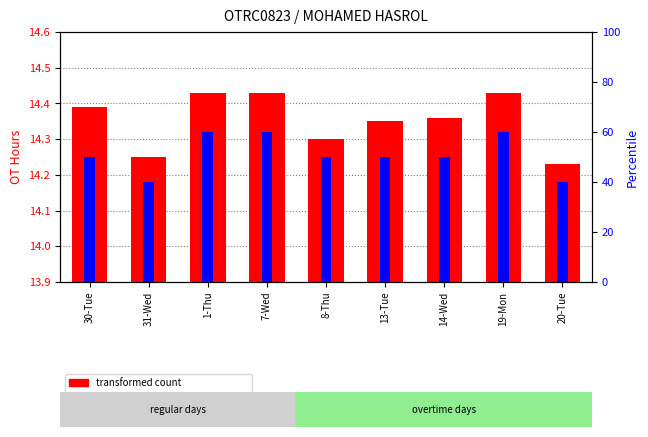

How many percentile rank within the sample values are between 50 and 60?

7